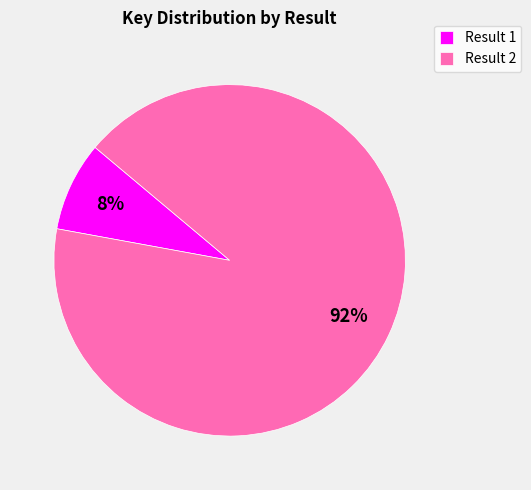

How many segments does this pie chart have?

2